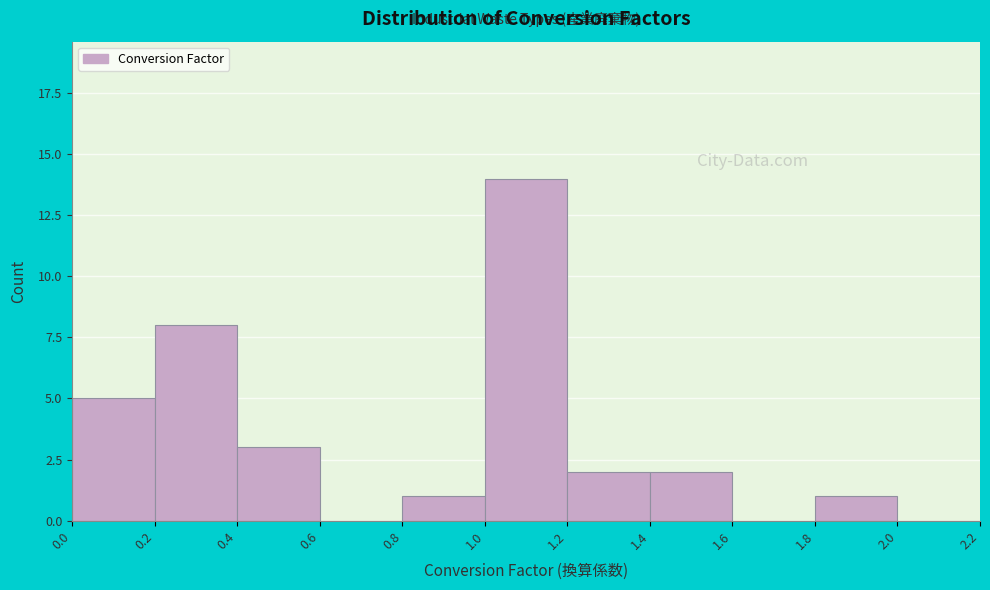

Which range on the x-axis has the tallest bar?

1.0 to 1.2